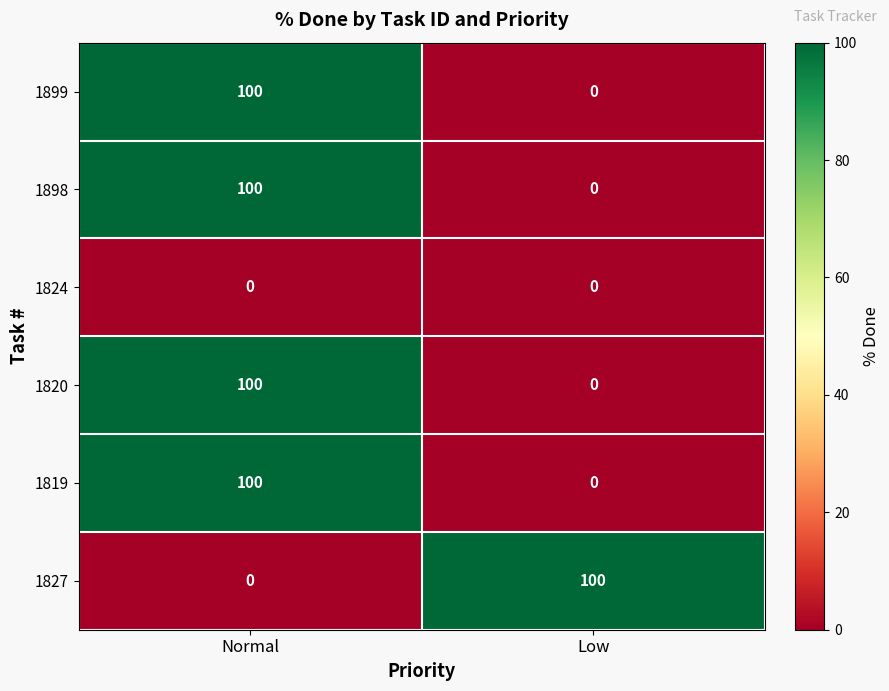

What is the average value of the 1819 series?

50